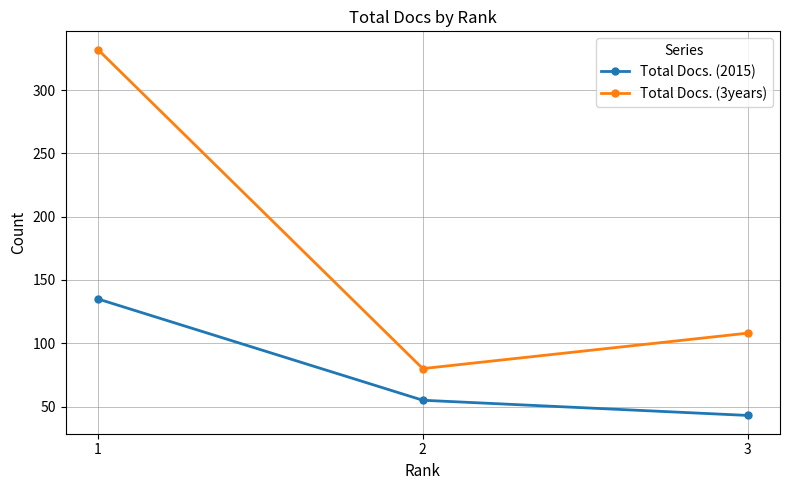

The Total Docs. (2015) series shows 55 at 2. True or false?

True